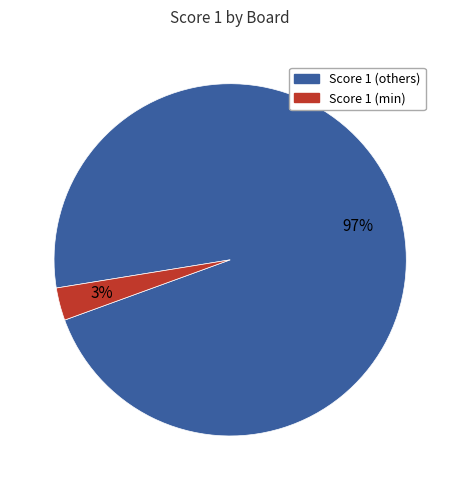

To the nearest percent, what is the difference between the largest and smallest slice percentages?

94%